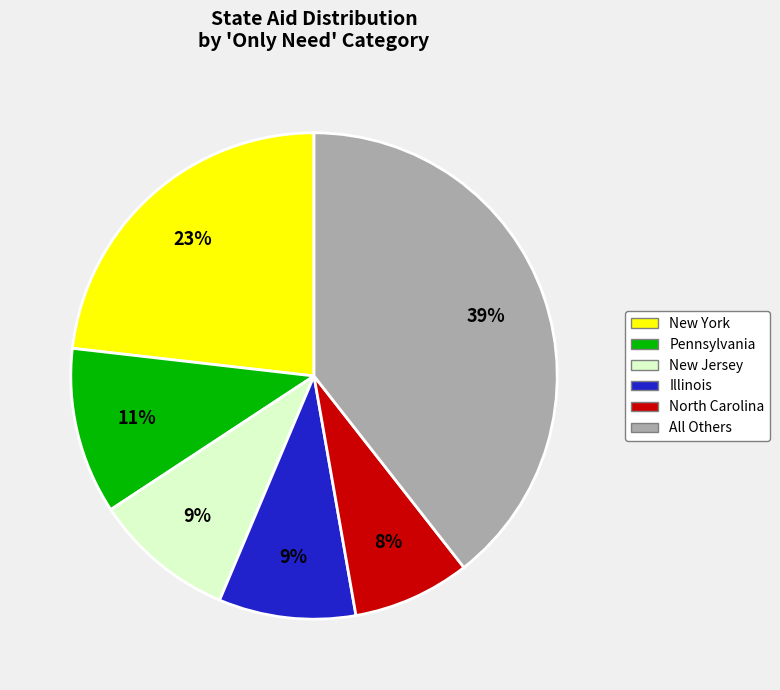

Is there a majority slice in this chart?

No